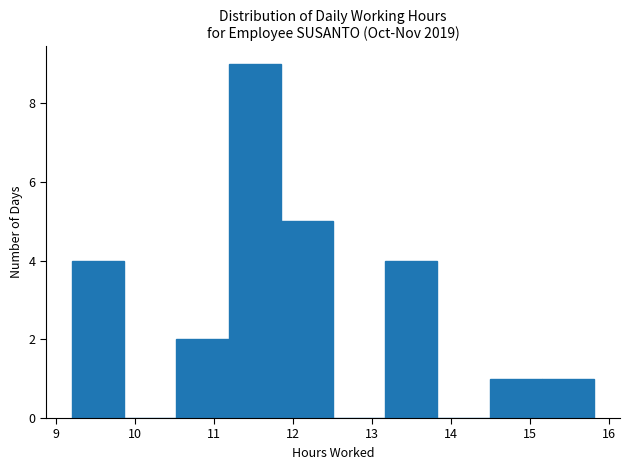

Reading left to right, transcribe this chart: for each bar, give the range it covers on the x-axis and its height. Neither the bar edges nor the heights are printed on the chart, so give them approximately, as read against the axes.

9.2 to 9.9: 4
9.9 to 10.5: 0
10.5 to 11.2: 2
11.2 to 11.8: 9
11.8 to 12.5: 5
12.5 to 13.2: 0
13.2 to 13.8: 4
13.8 to 14.5: 0
14.5 to 15.1: 1
15.1 to 15.8: 1